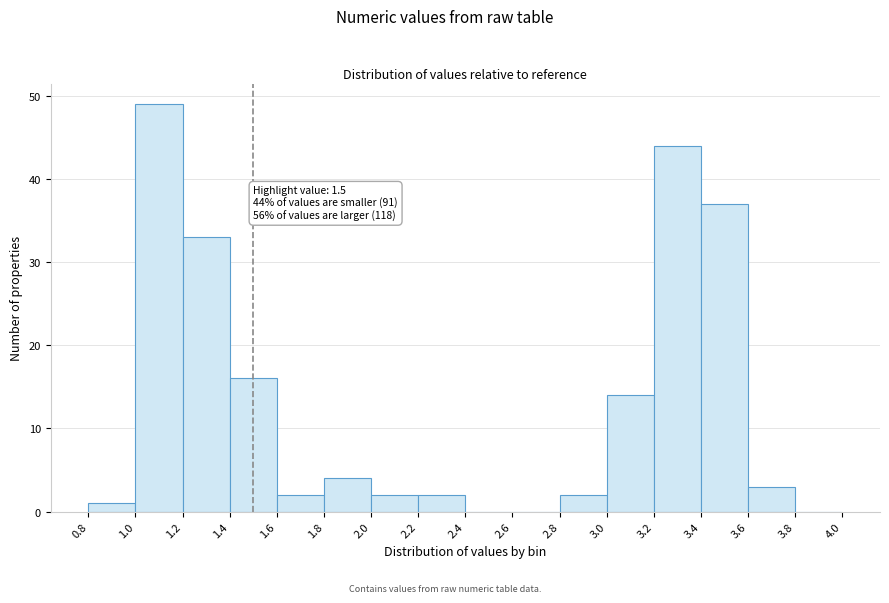

Which range on the x-axis has the tallest bar?

1.0 to 1.2